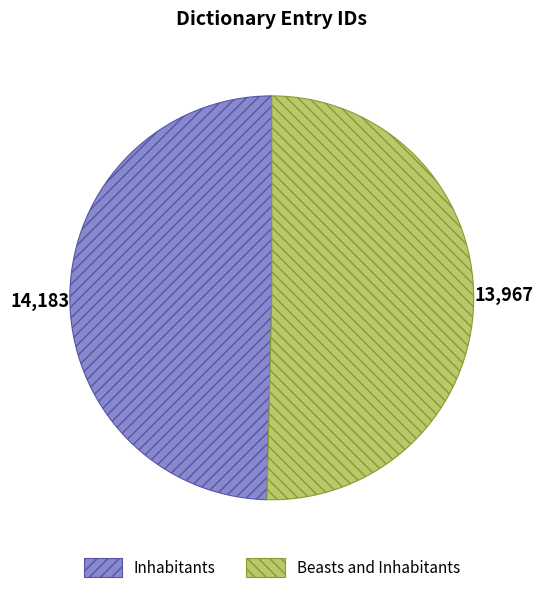

Between Inhabitants and Beasts and Inhabitants, which is larger?

Beasts and Inhabitants